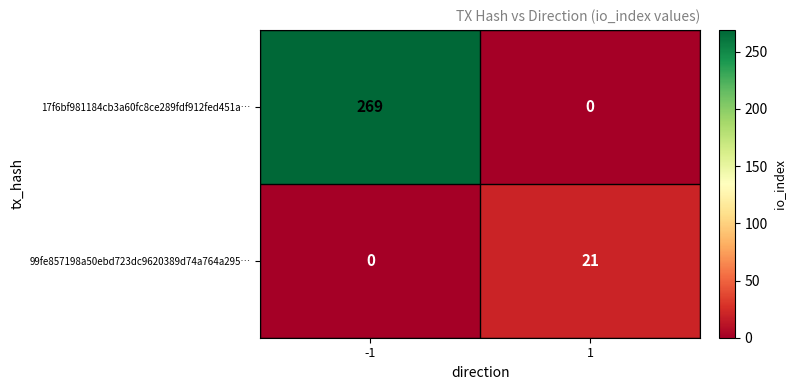

What is the difference between the 17f6bf981184cb3a60fc8ce289fdf912fed451a… values at -1 and 1?

269